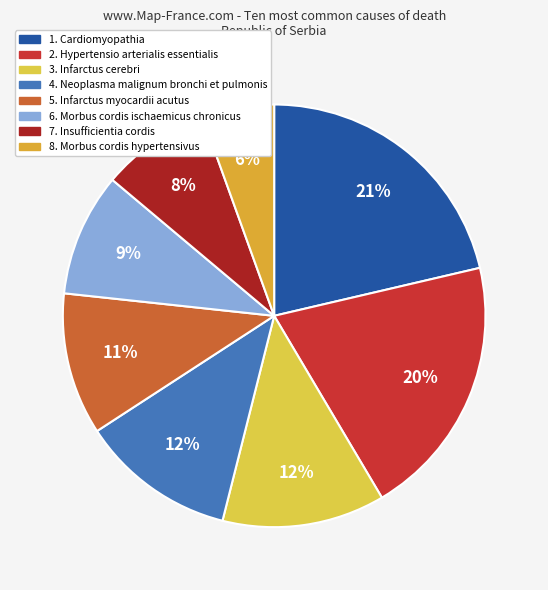

What is the largest slice in the pie chart?

1. Cardiomyopathia